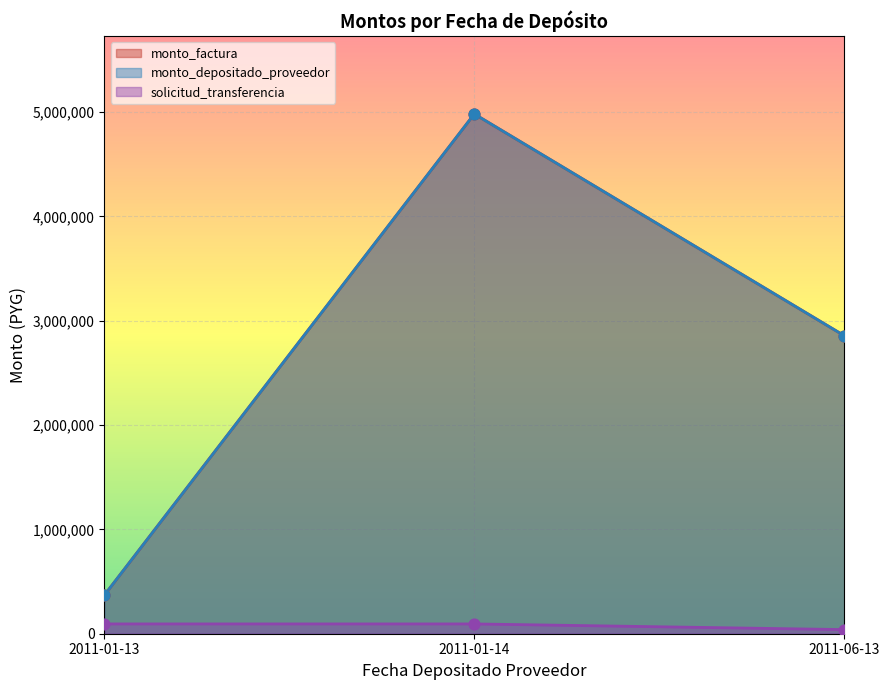

What is the total value across all series at 2011-06-13?

5751538